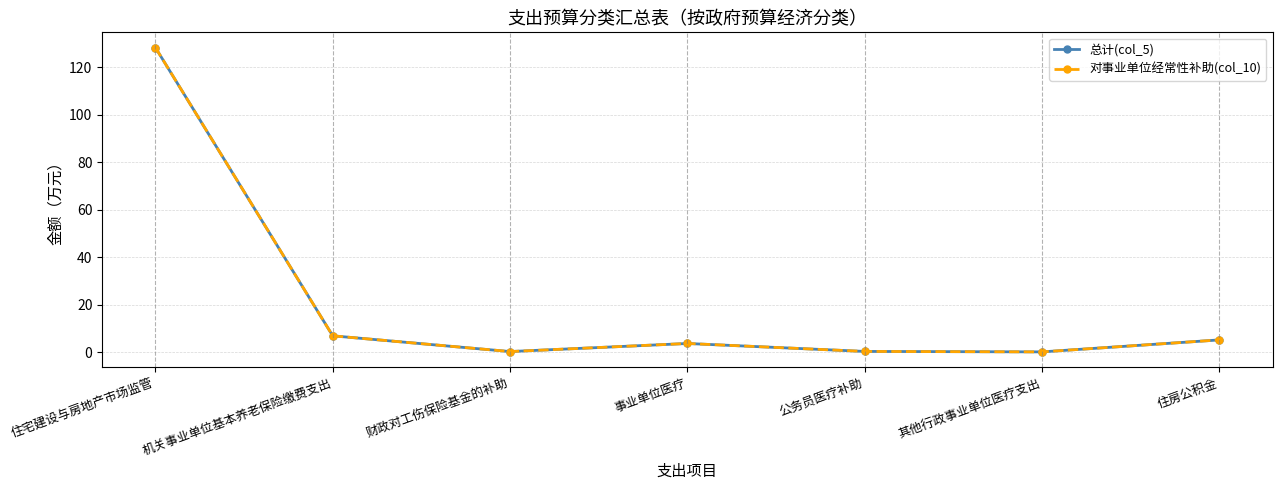

Does the chart have visible grid lines?

Yes